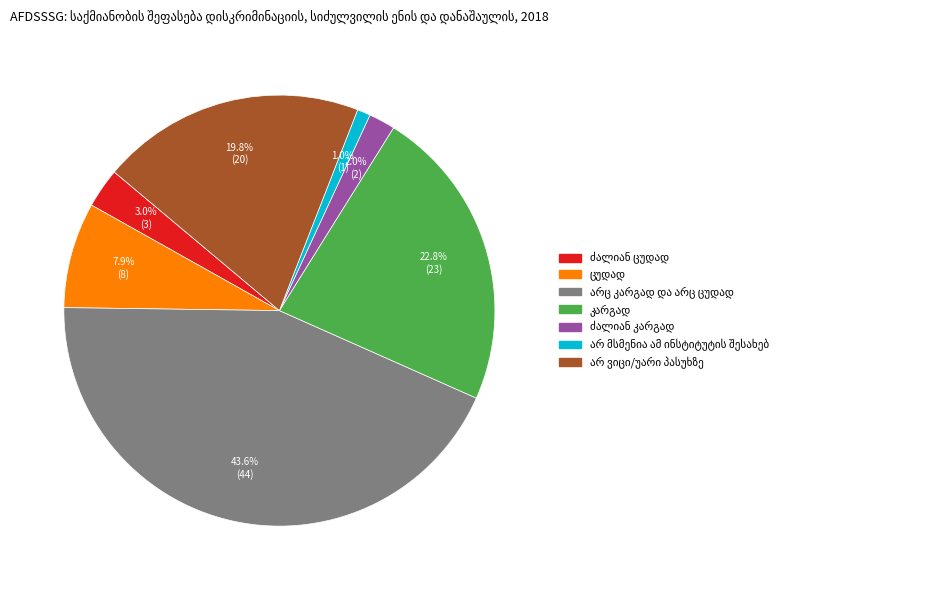

Is there any slice that represents more than half of the pie?

No